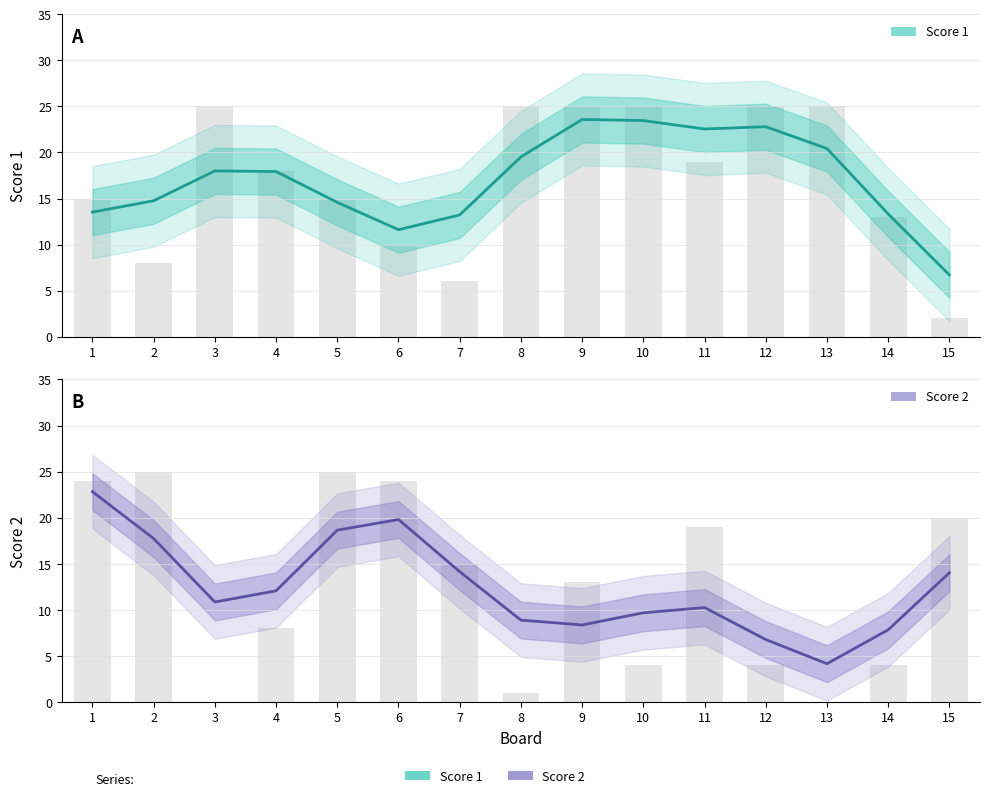

How many bars are there in total?

30